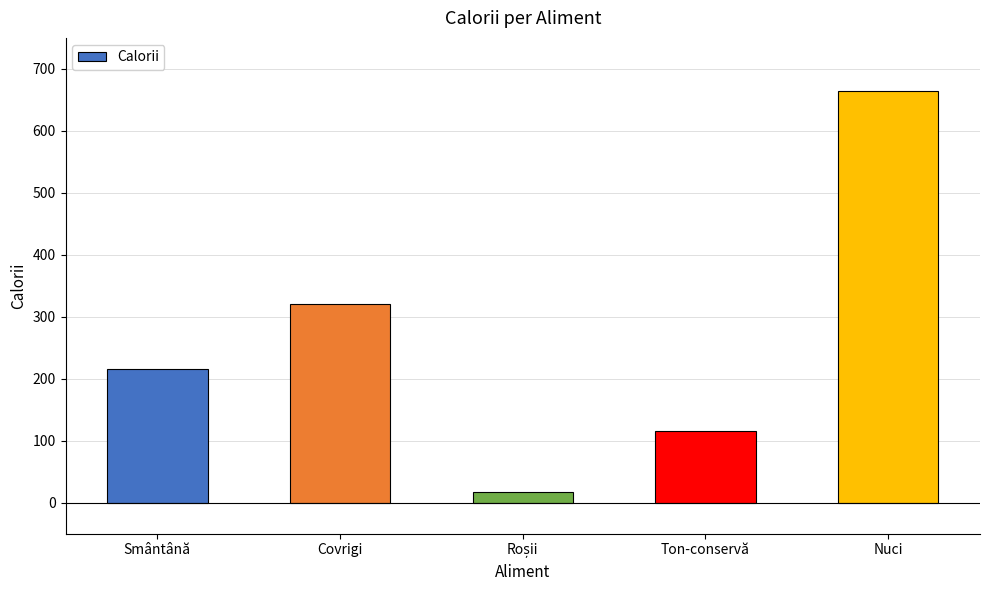

Reading left to right, extract all data points from this chart.

216	320	18	116	665